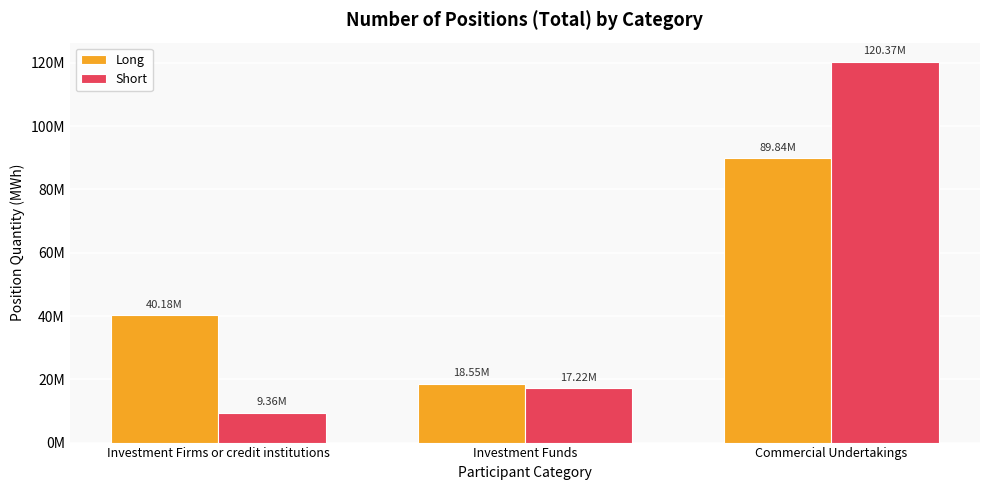

List the series in order of their overall mean, lowest first.

Short, Long